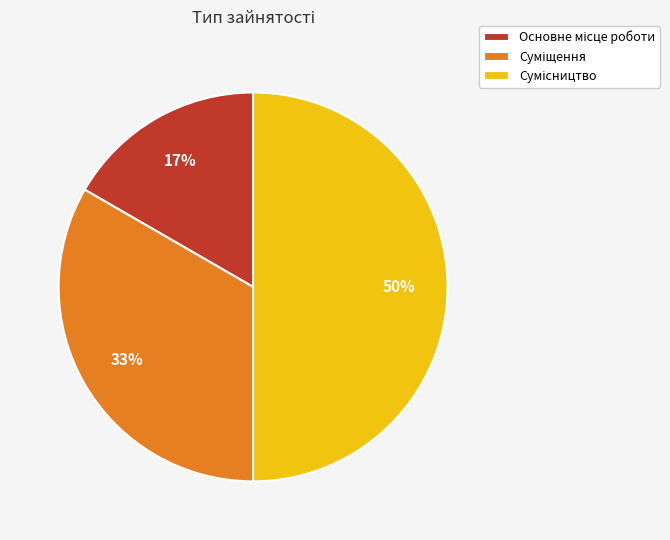

To the nearest percent, what is the difference between the largest and smallest slice percentages?

33%